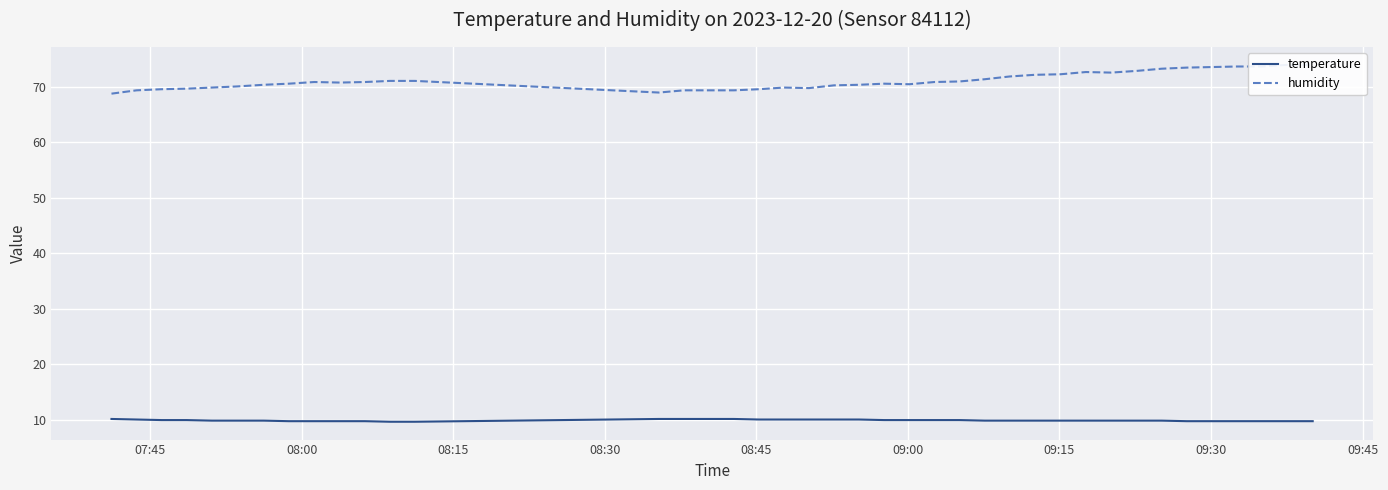

True or false: temperature and humidity intersect in this chart.

False